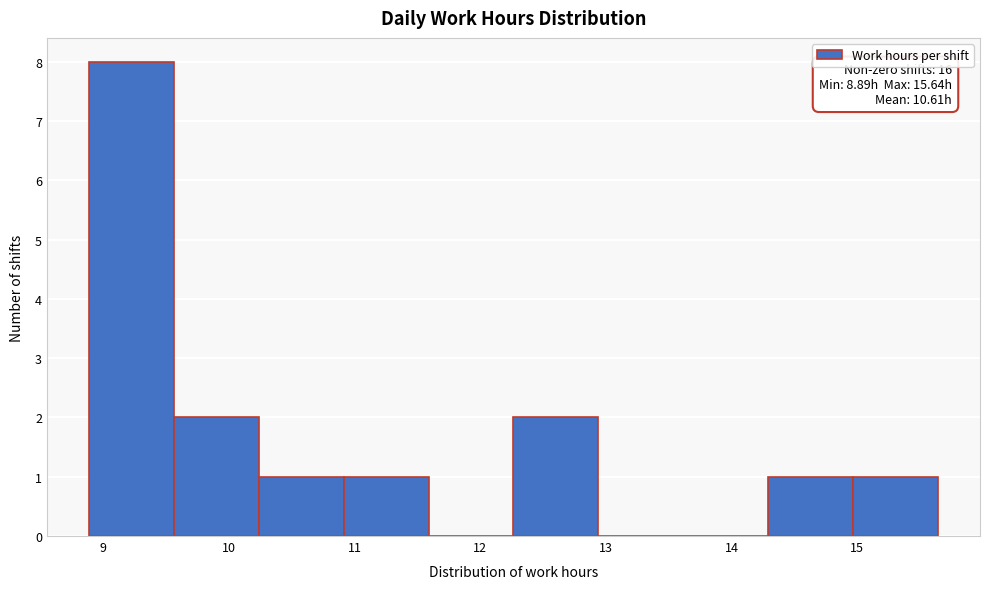

Which range on the x-axis has the tallest bar?

8.9 to 9.6